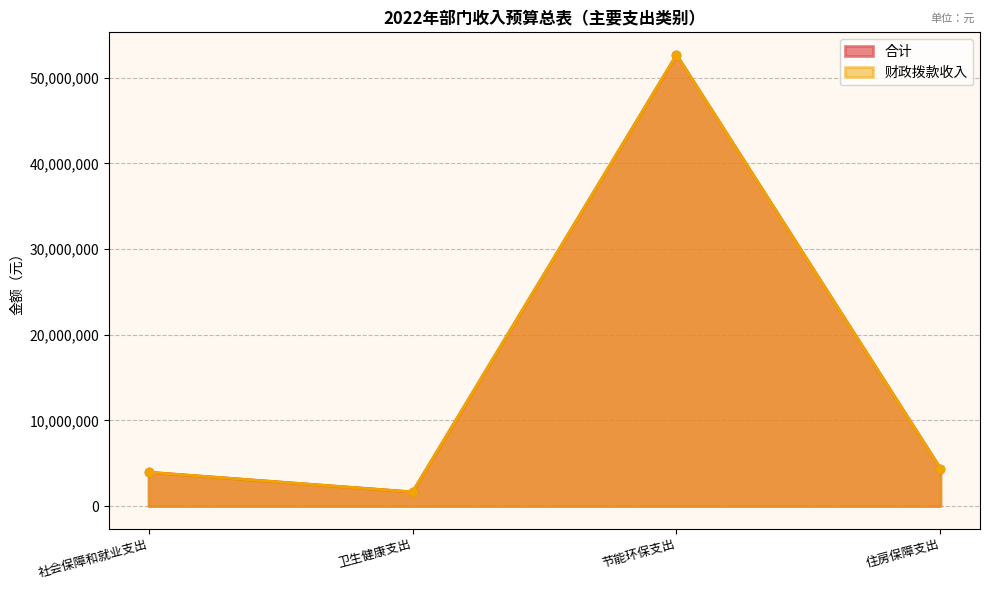

The 财政拨款收入 series shows 4370600 at 住房保障支出. True or false?

True